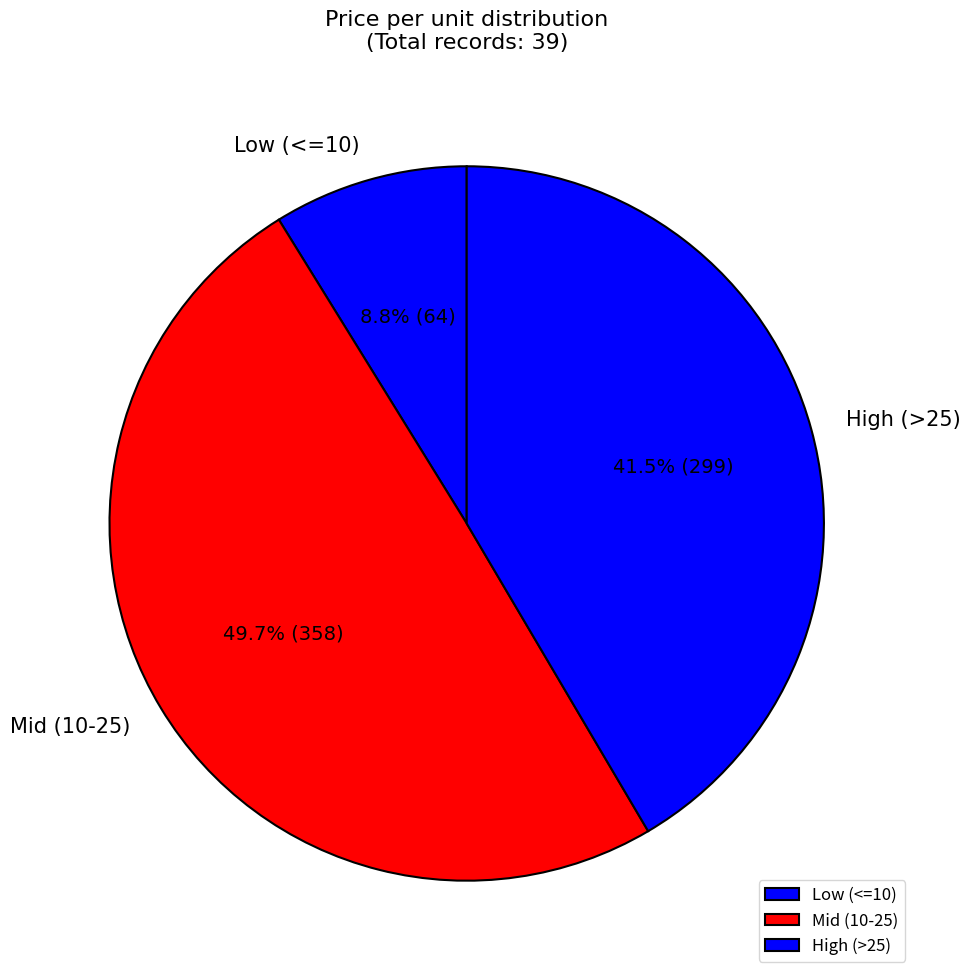

Does Low (<=10) represent more than half of the total?

No